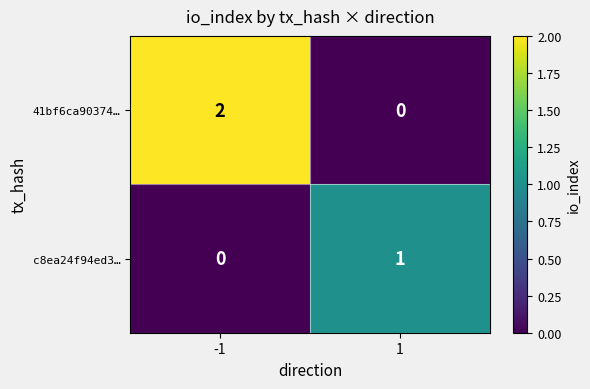

Which series has the widest spread of values?

41bf6ca90374…